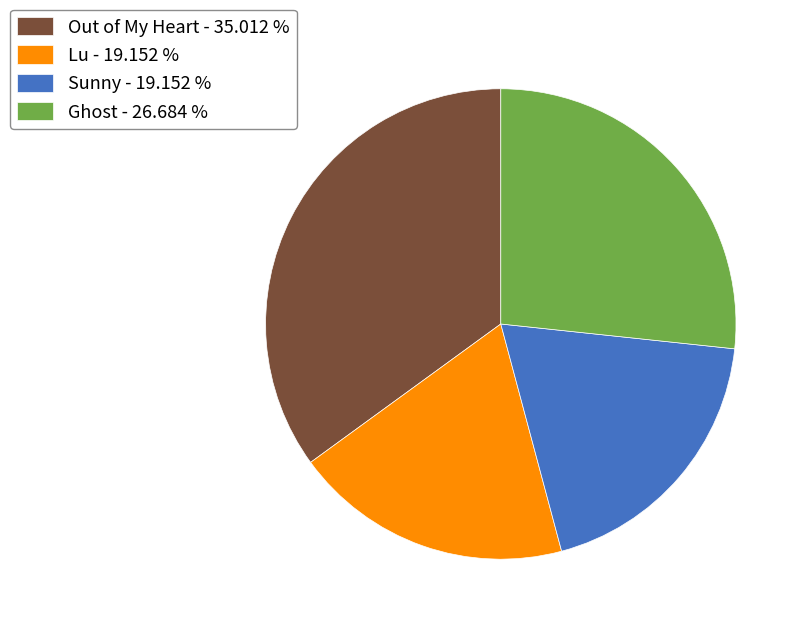

Count the number of slices in the pie.

4